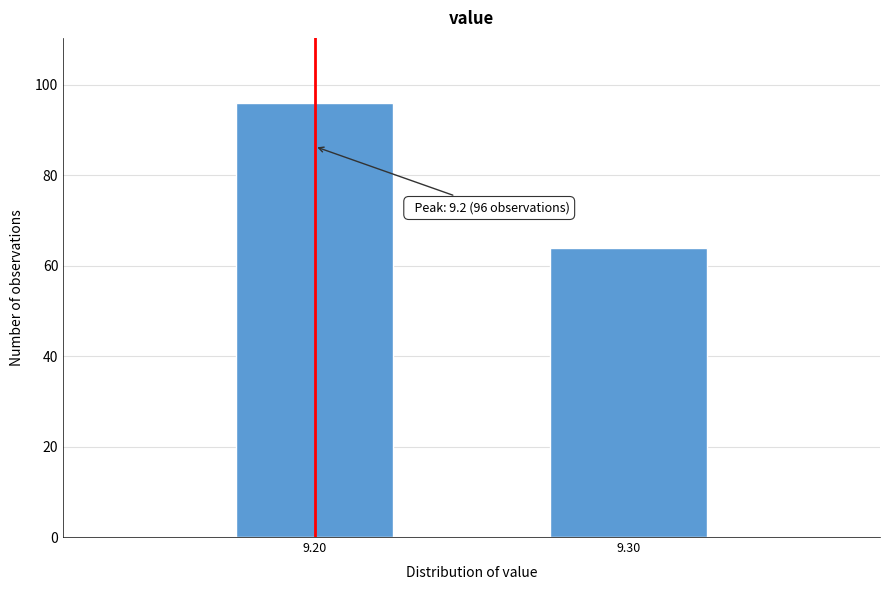

Reading left to right, transcribe all the data shown in this chart.

9.20=96	9.30=64